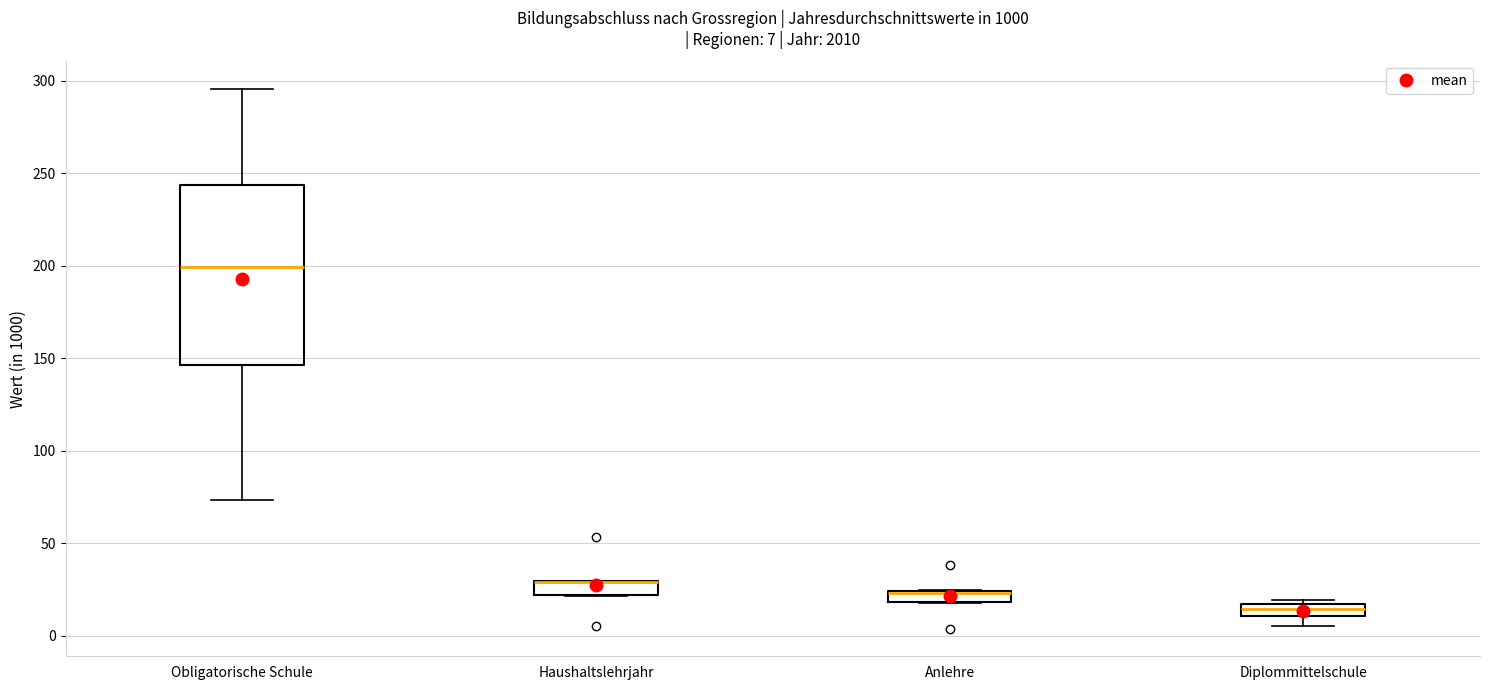

Comparing the boxes themselves (not the whiskers), which one is the tallest?

Obligatorische Schule